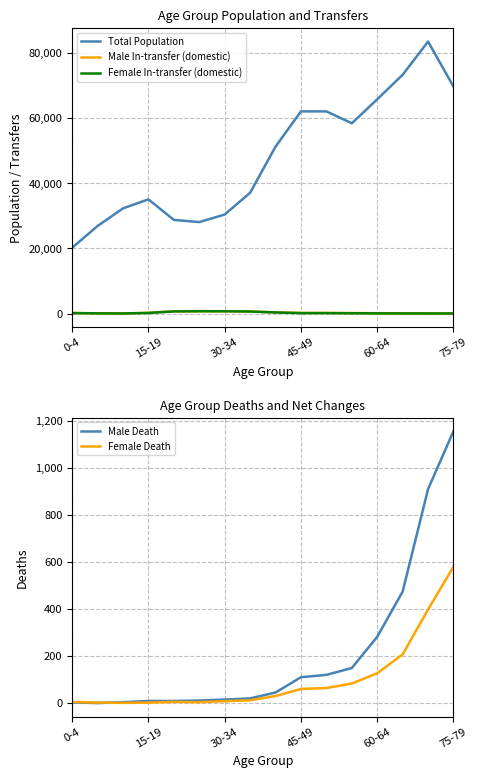

What are all the series names shown in the legend?

Total Population, Male In-transfer (domestic), Female In-transfer (domestic), Male Death, Female Death